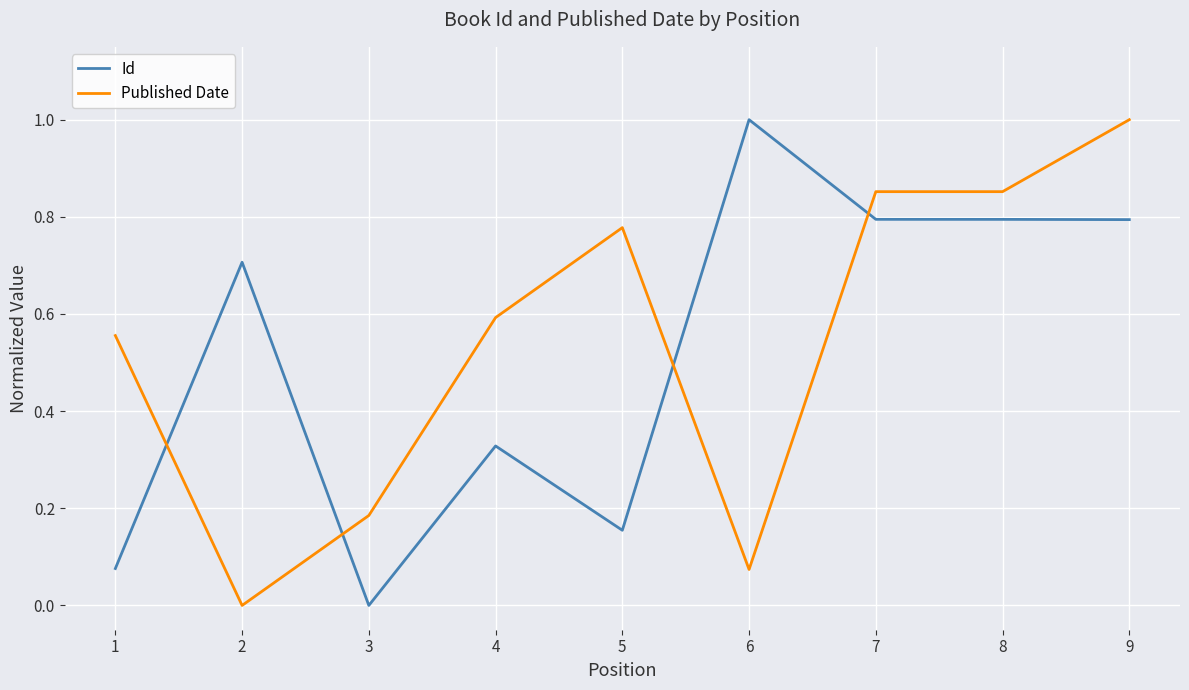

Rank the series at 4 from lowest to highest value.

Id, Published Date